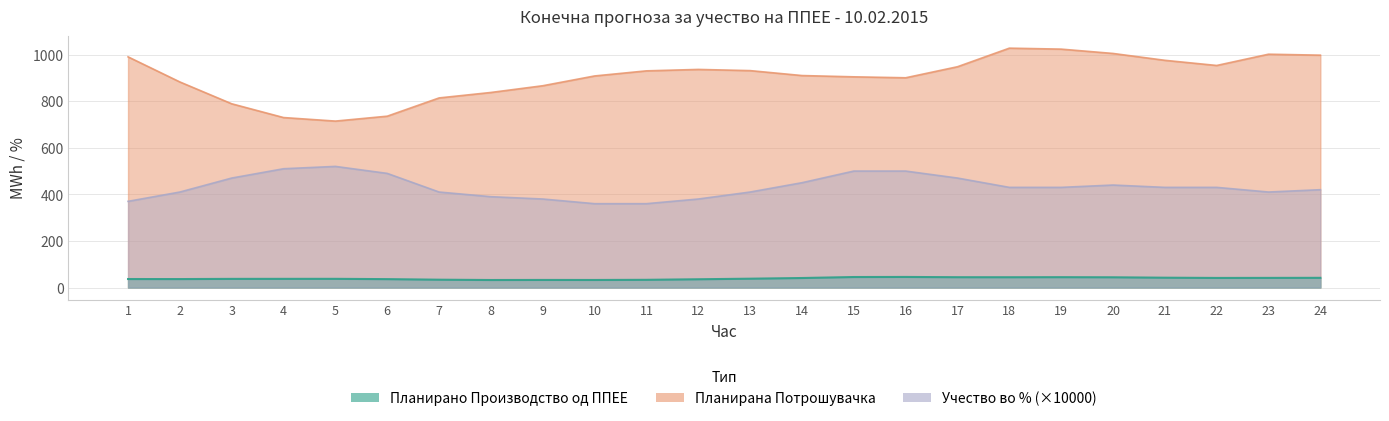

Reading left to right, extract all data points from this chart.

Планирано Производство од ППЕЕ: 1=36.5	2=36.4	3=37.2	4=37.3	5=37.4	6=36.1	7=33.7	8=32.3	9=32.6	10=32.5	11=33.2	12=35.6	13=38.0	14=40.9	15=45.1	16=45.5	17=44.4	18=44.2	19=44.5	20=44.0	21=42.3	22=41.2	23=41.4	24=41.7
Планирана Потрошувачка: 1=990.3	2=882.5	3=788.8	4=729.7	5=714.5	6=735.6	7=813.9	8=837.4	9=866.3	10=908.3	11=930.2	12=936.3	13=931.2	14=910.0	15=904.5	16=900.4	17=947.8	18=1027.6	19=1023.4	20=1004.9	21=975.4	22=953.3	23=1001.7	24=997.5
Учество во % од конзумот: 1=370.0	2=410.0	3=470.0	4=510.0	5=520.0	6=490.0	7=410.0	8=390.0	9=380.0	10=360.0	11=360.0	12=380.0	13=410.0	14=450.0	15=500.0	16=500.0	17=470.0	18=430.0	19=430.0	20=440.0	21=430.0	22=430.0	23=410.0	24=420.0